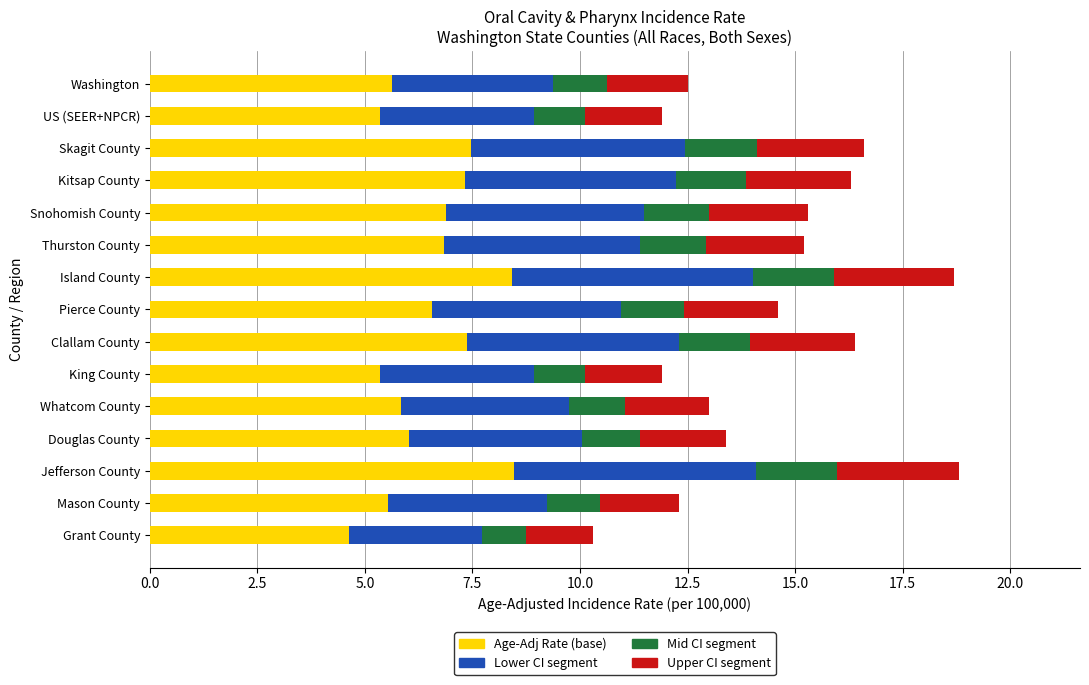

What is the total value across all series at US (SEER+NPCR)?

11.9